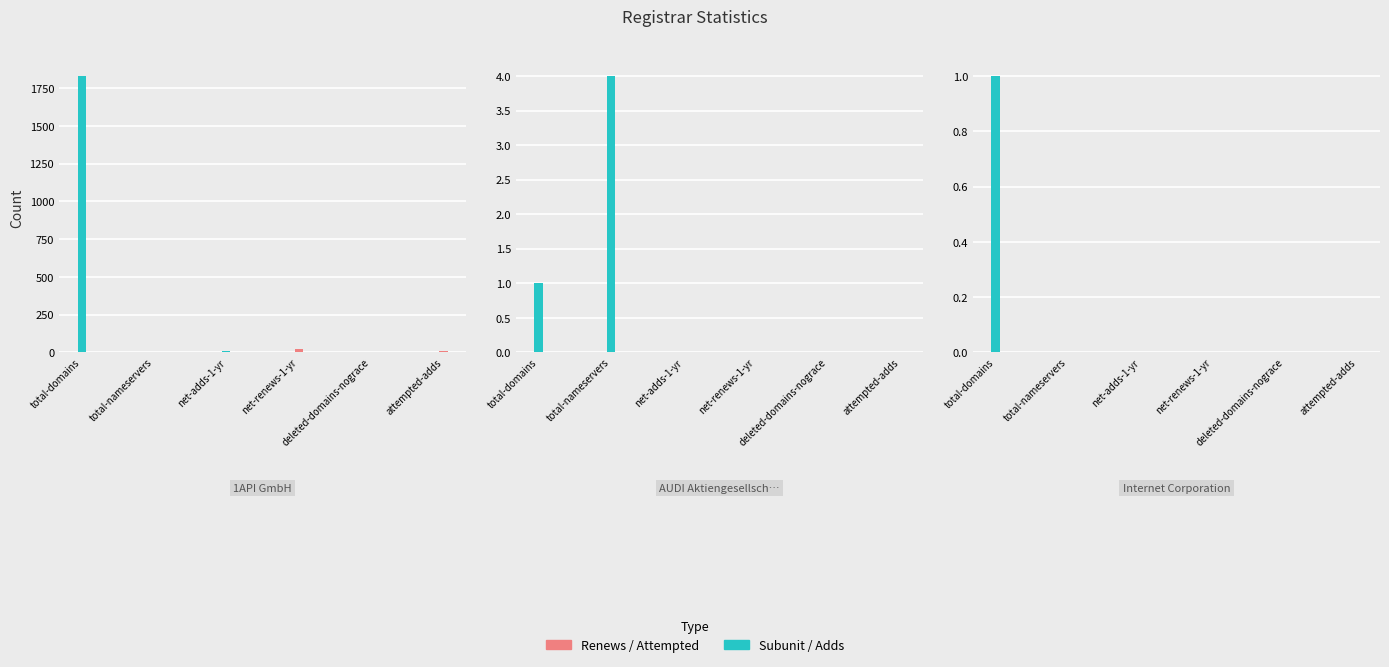

How many net-renews-1-yr values are between 0 and 21?

3